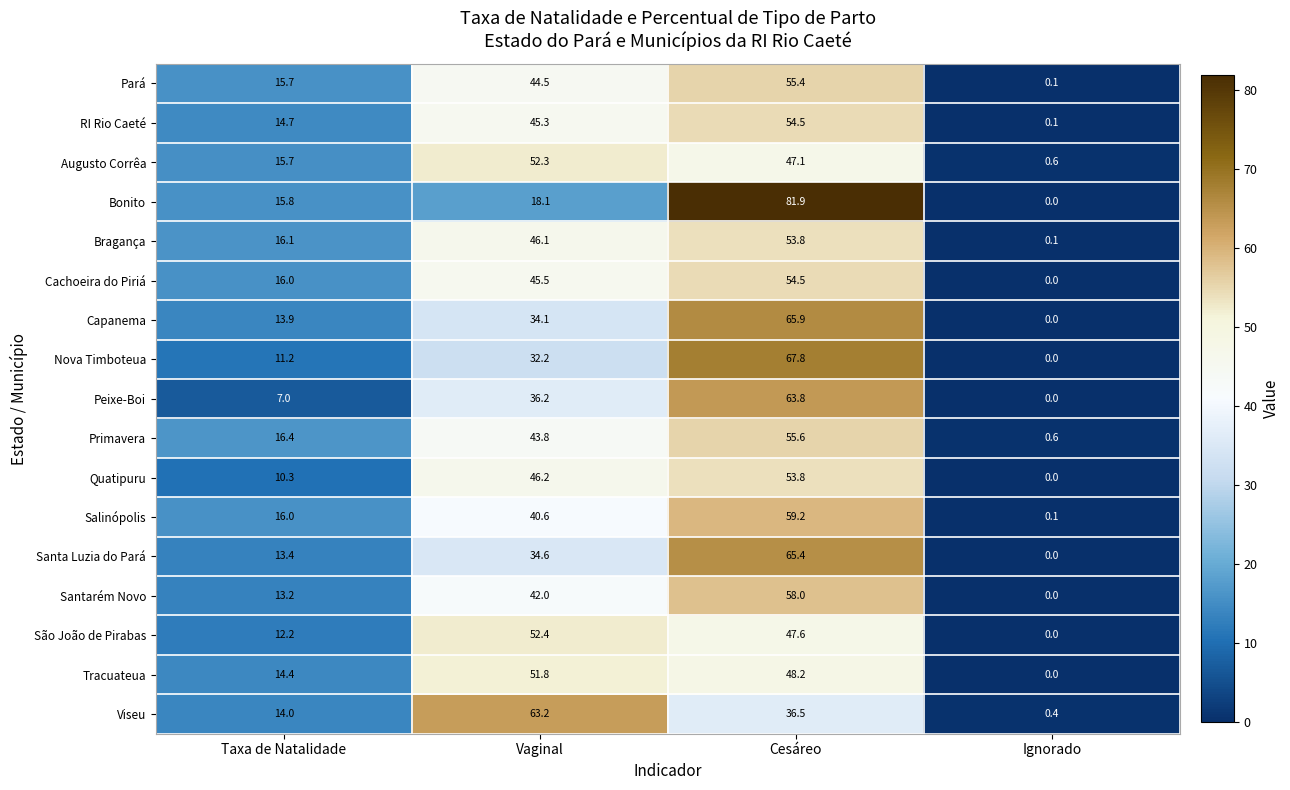

Which category has the highest value across all series?

Cesáreo